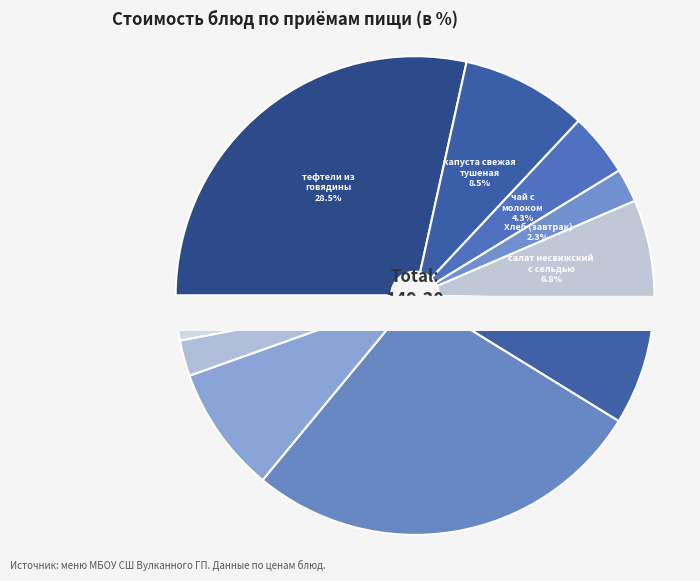

Does any single category account for the majority?

No